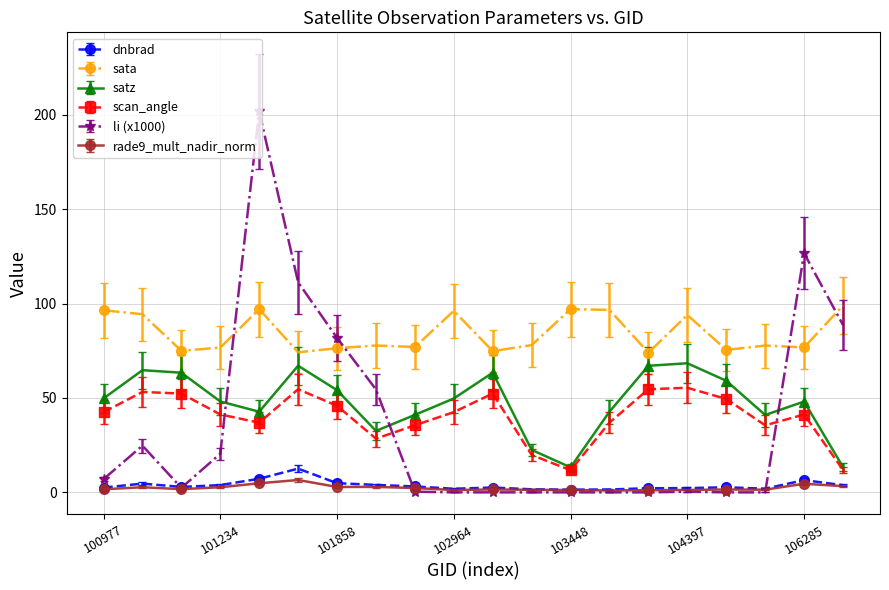

What is the maximum value shown in the chart?

201.7